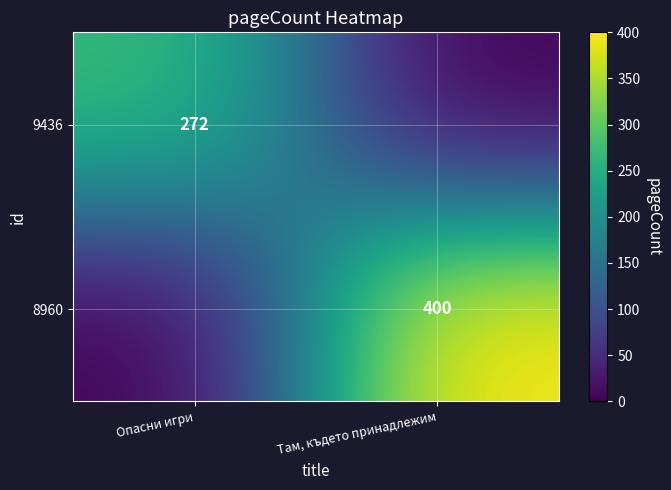

At which category does the chart reach its minimum across all series?

Там, където принадлежим